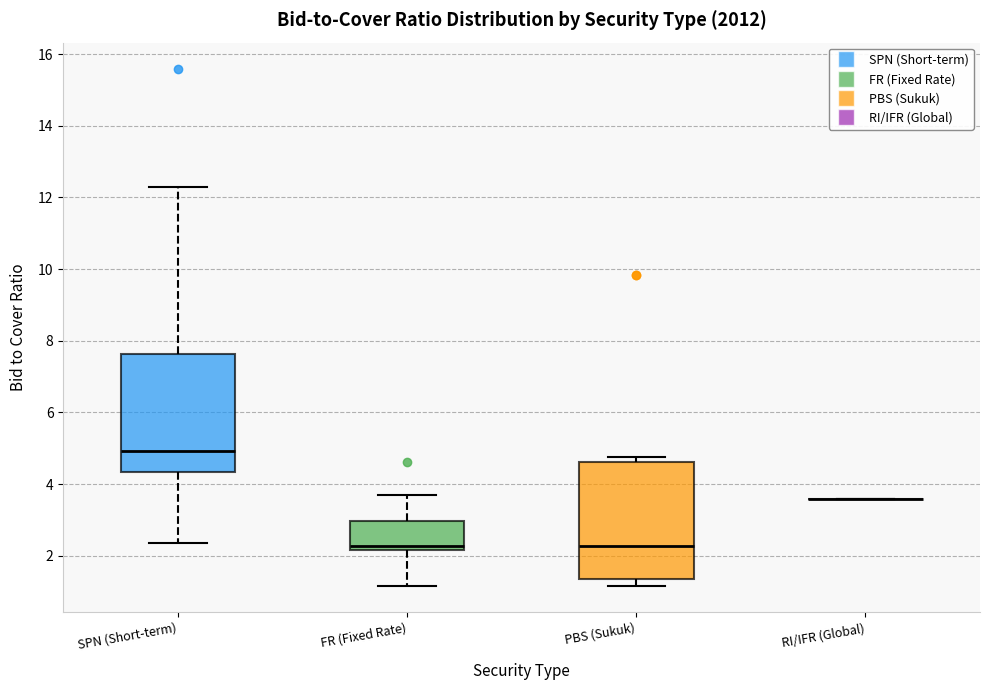

Reading left to right, transcribe this box plot: for each box, give where its median line is, the range the box spans, and where its two whiskers end, as read against the y-axis. The values are not printed on the chart, so give them approximately, as read against the axis.

SPN (Short-term): median 5.0, box 4.4 to 7.6, whiskers 2.4 to 12.2
FR (Fixed Rate): median 2.2 (just above the box's lower edge), box 2.2 to 3.0, whiskers 1.2 to 3.6
PBS (Sukuk): median 2.2, box 1.4 to 4.6, whiskers 1.2 to 4.8
RI/IFR (Global): box collapsed to a line at 3.6, whiskers 3.6 to 3.6